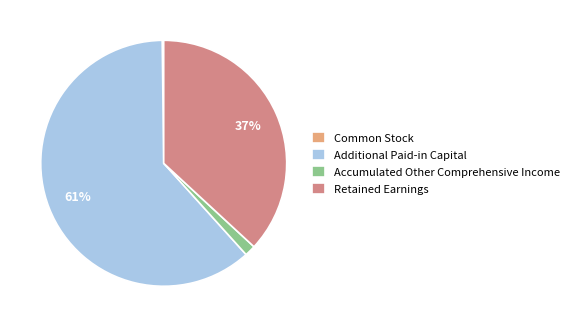

How many slices are in this pie chart?

4